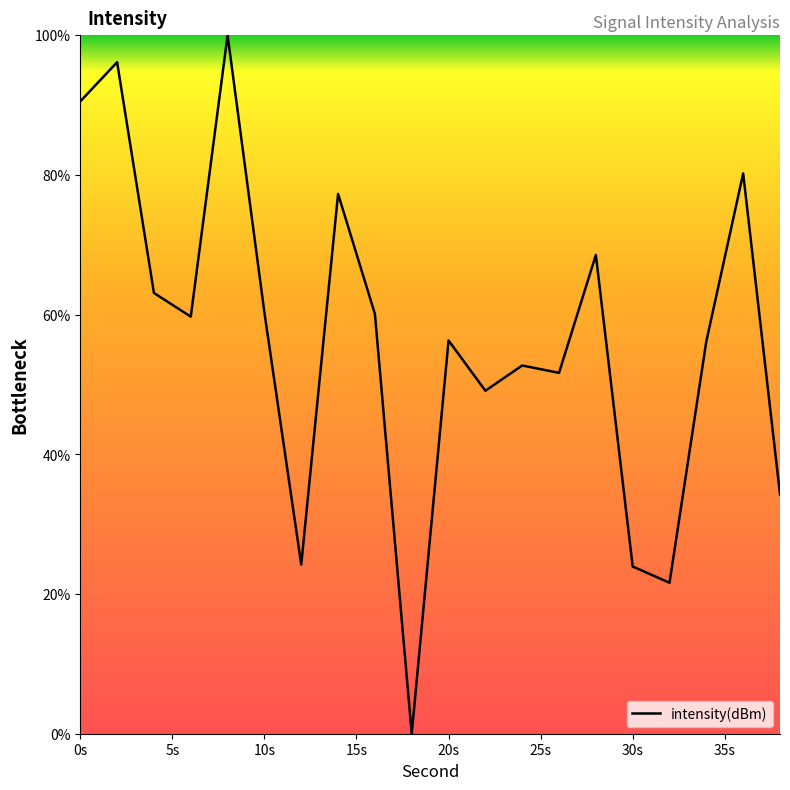

True or false: intensity(dBm) has a value of 119.2 at 0s.

False